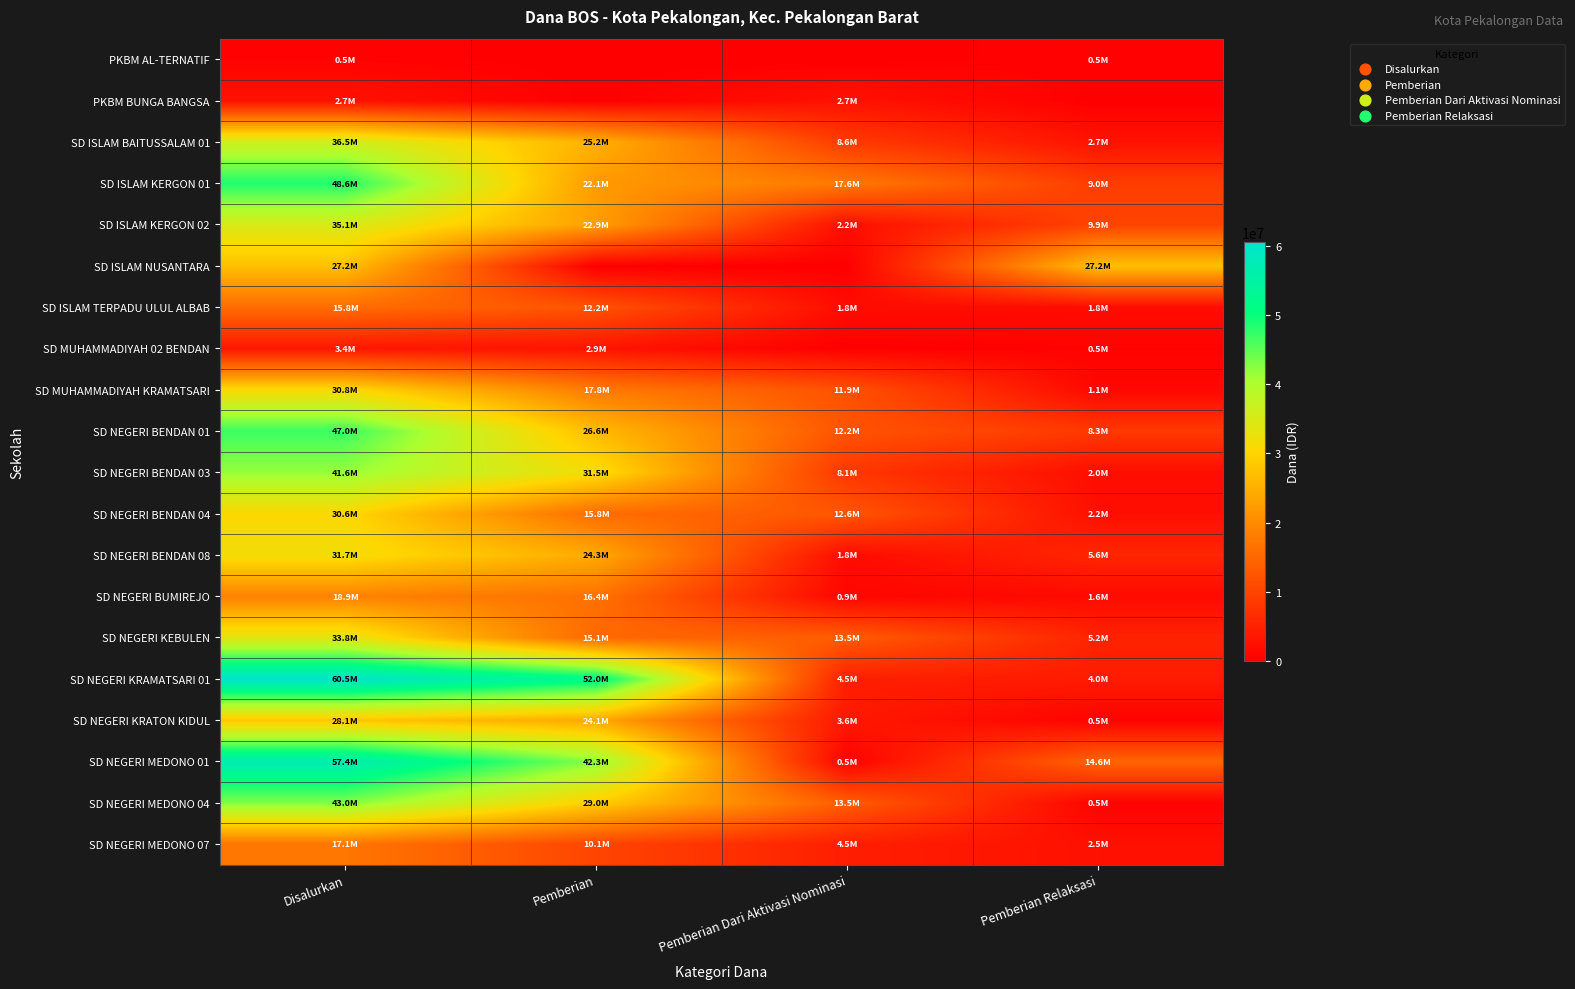

How many categories are shown in the chart?

4